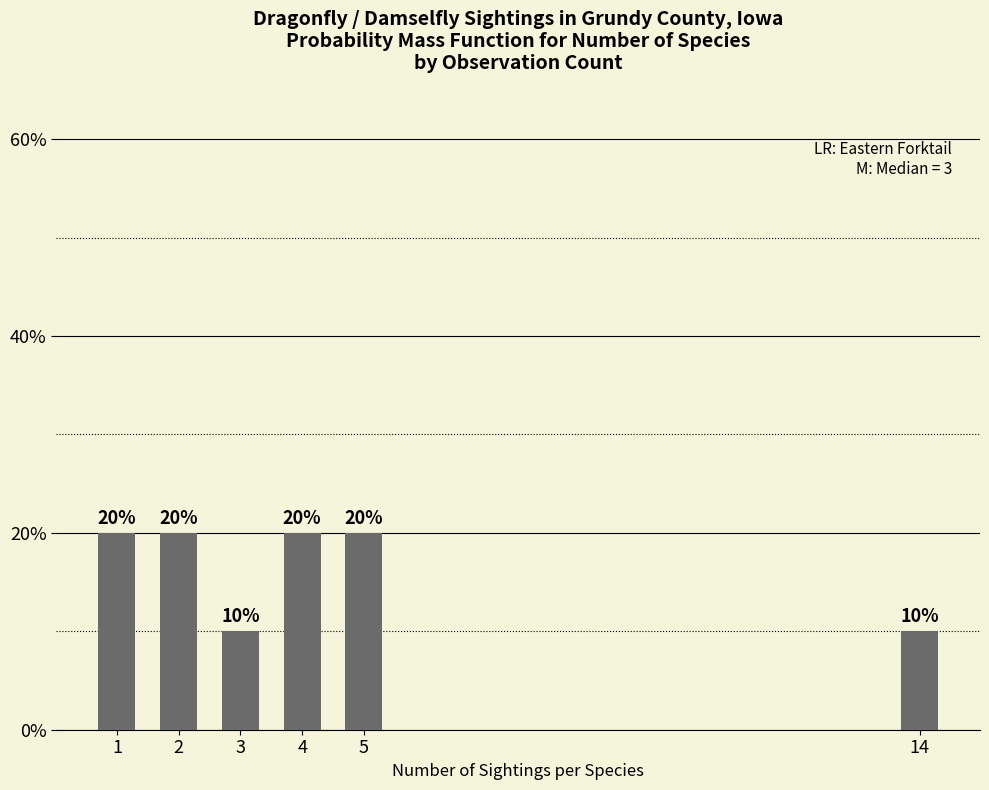

Reading right to left, extract all data points from this chart.

10	20	20	10	20	20